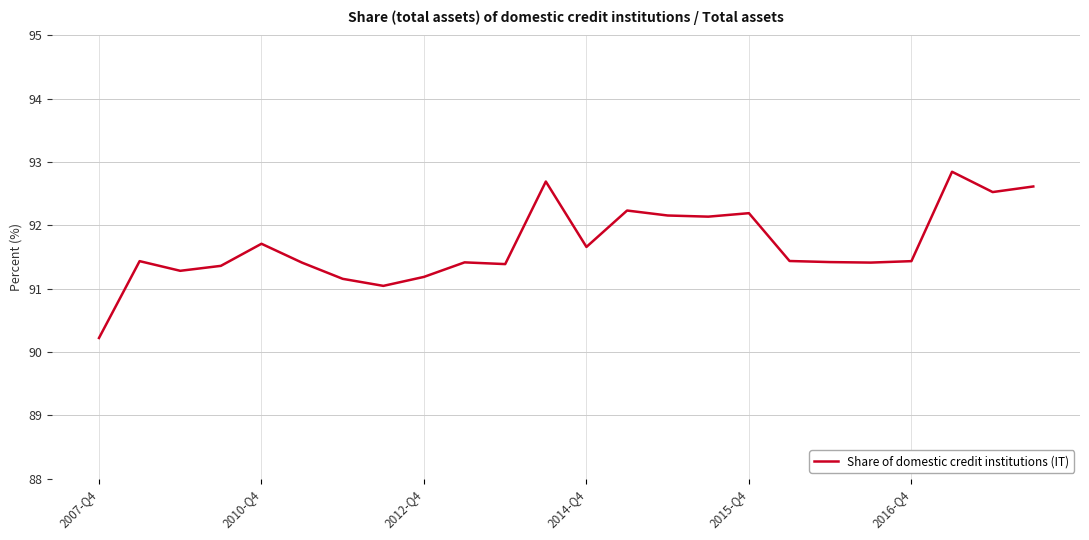

What is the maximum value shown in the chart?

92.8